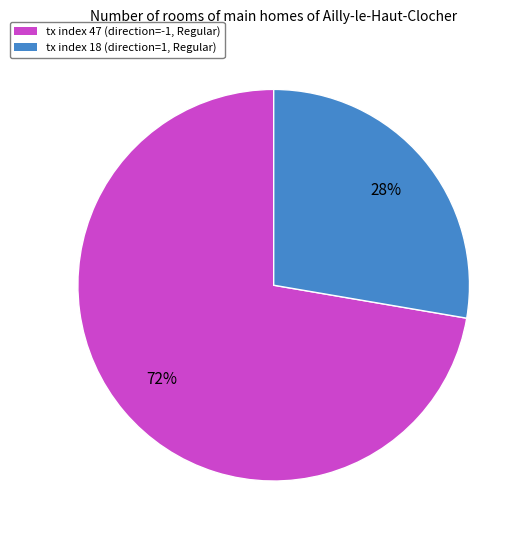

Is the sum of tx index 47 and tx index 18 greater than half?

Yes